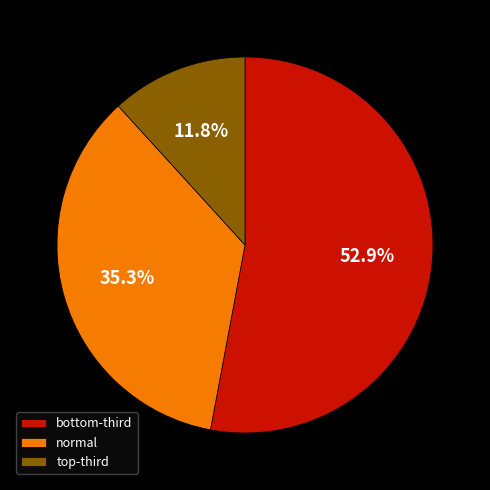

Is there any slice that represents more than half of the pie?

Yes